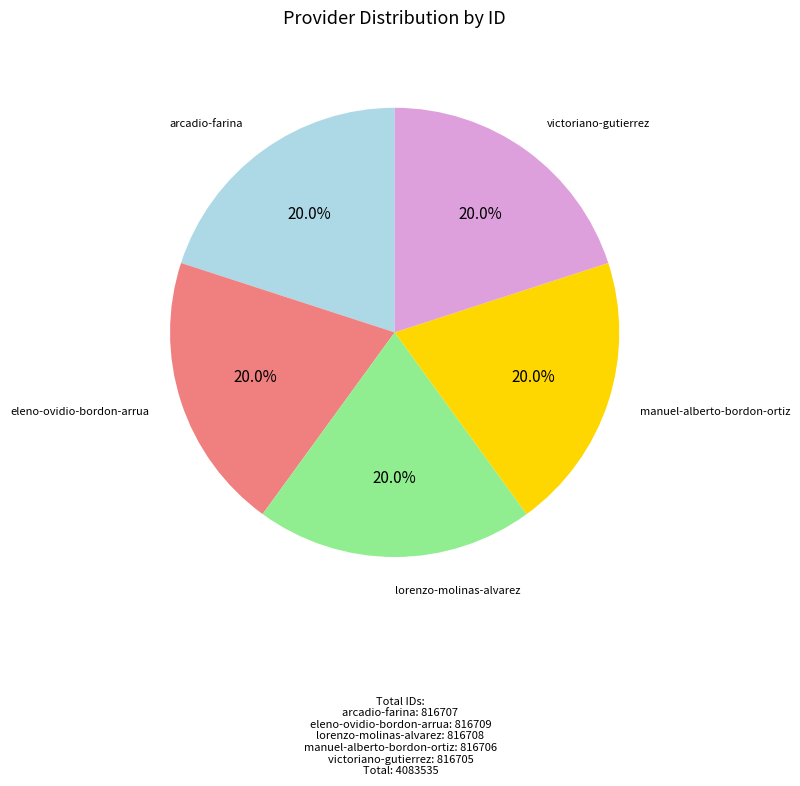

What is the ratio of the value at eleno-ovidio-bordon-arrua to the value at victoriano-gutierrez?

1.0